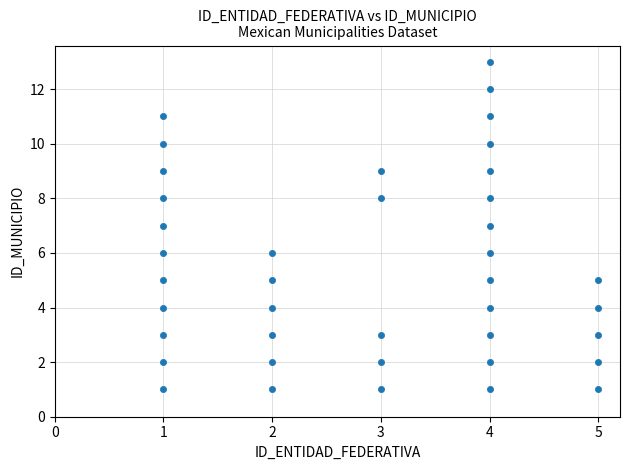

What is the range of X values (max minus min)?

4